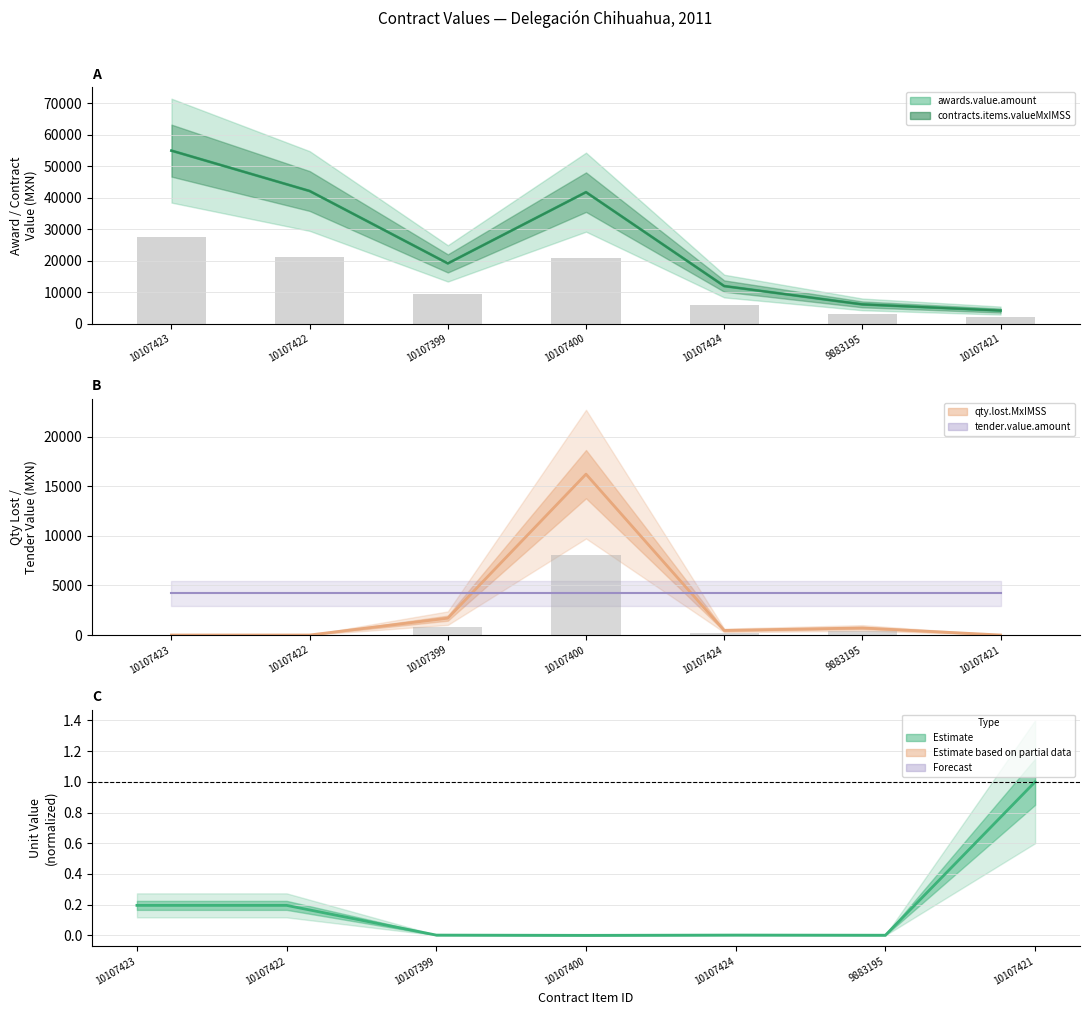

What is the sum of the values at 10107421 and 10107422?

1.2